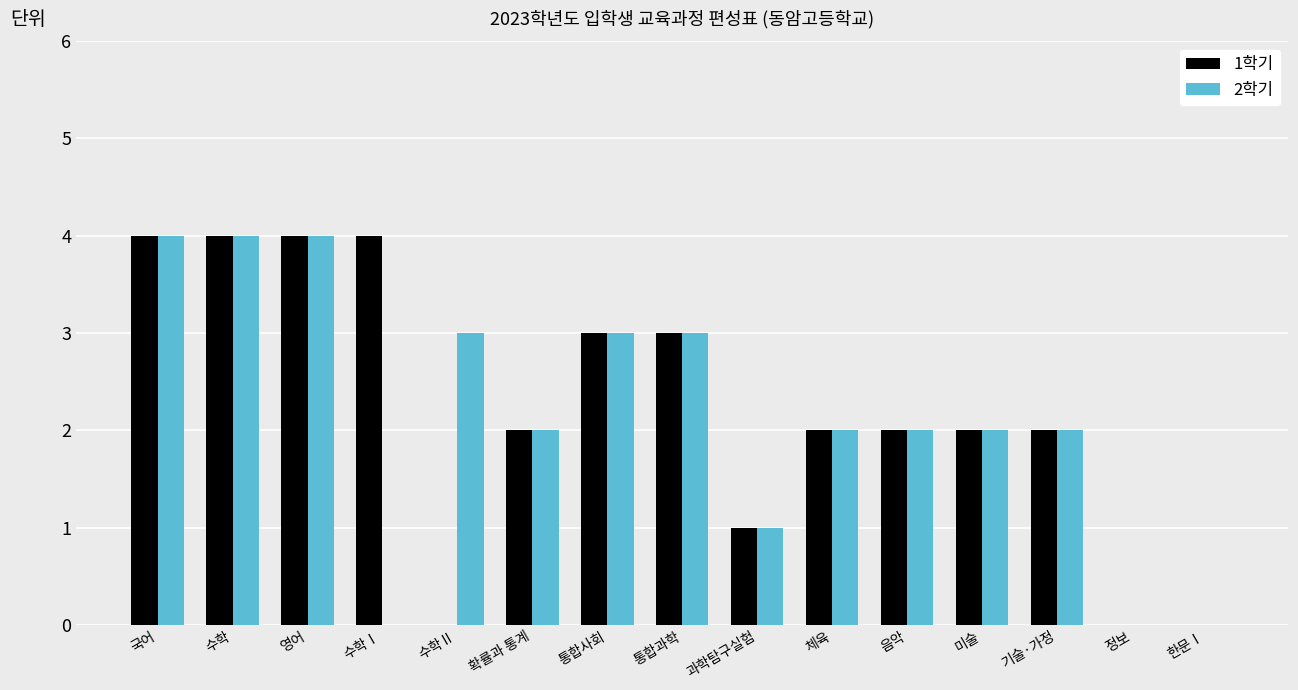

Reading right to left, list all the values displayed in this chart.

1학기: 한문Ⅰ=0	정보=0	기술·가정=2	미술=2	음악=2	체육=2	과학탐구실험=1	통합과학=3	통합사회=3	확률과 통계=2	수학Ⅱ=0	수학Ⅰ=4	영어=4	수학=4	국어=4
2학기: 한문Ⅰ=0	정보=0	기술·가정=2	미술=2	음악=2	체육=2	과학탐구실험=1	통합과학=3	통합사회=3	확률과 통계=2	수학Ⅱ=3	수학Ⅰ=0	영어=4	수학=4	국어=4